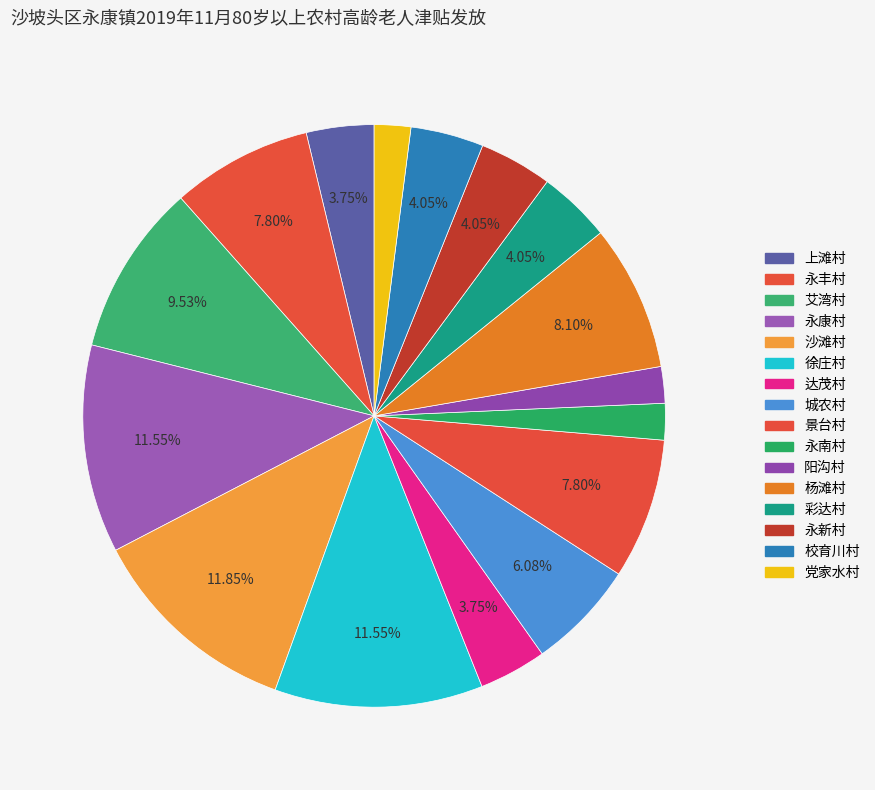

To the nearest percent, what is the combined percentage of 艾湾村 and 城农村?

16%